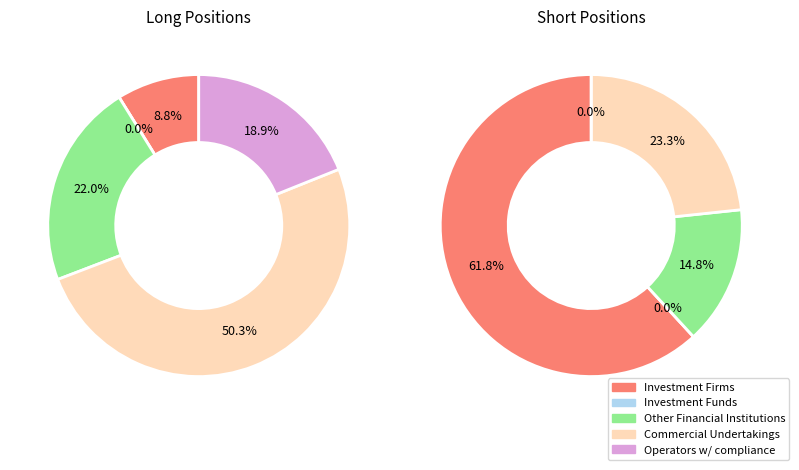

What is the majority slice?

Commercial Undertakings Long